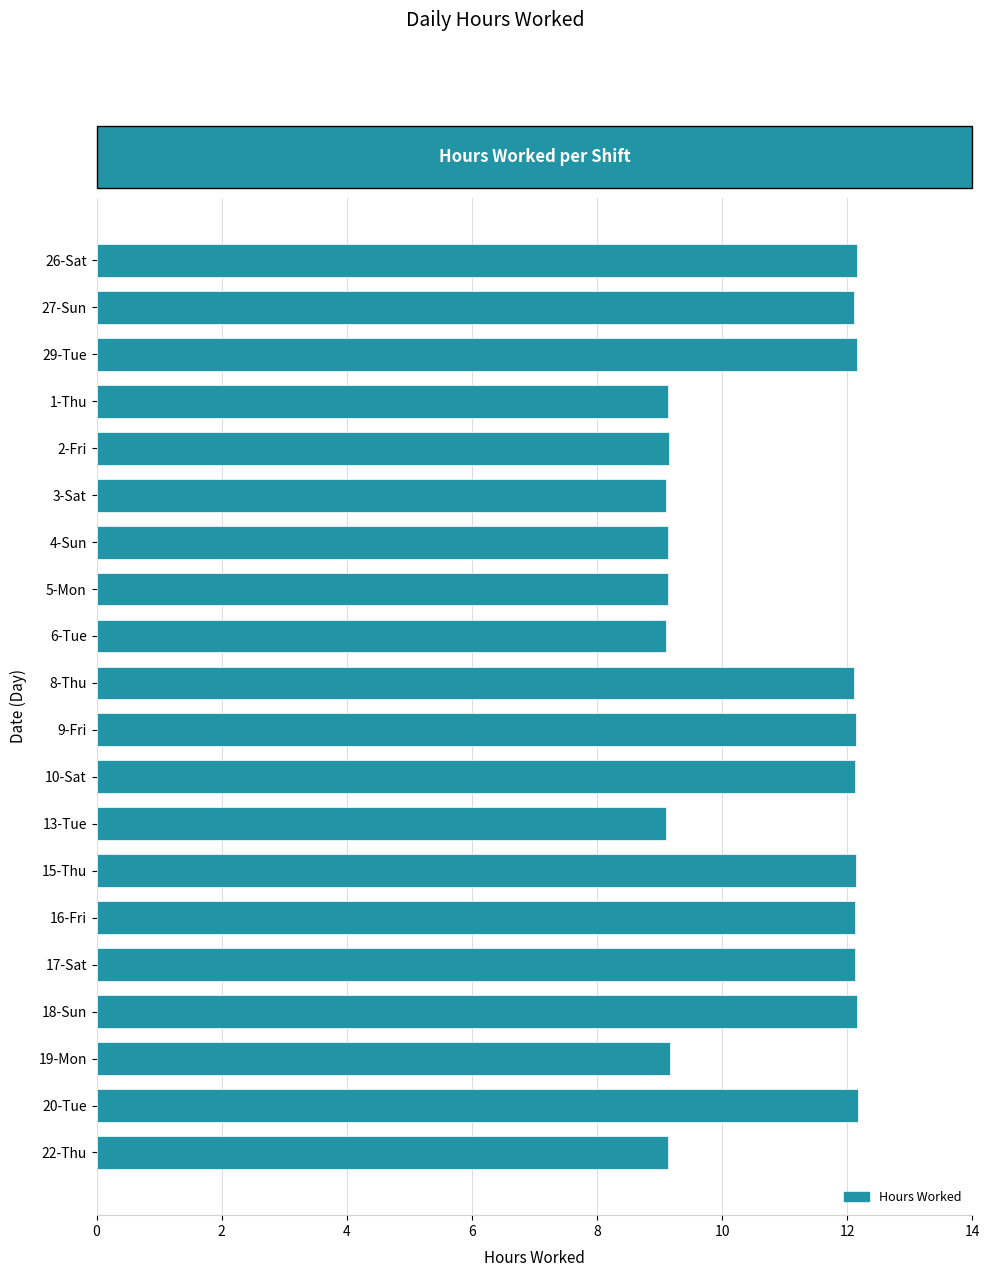

Are the bars grouped side by side (vs. stacked)?

No